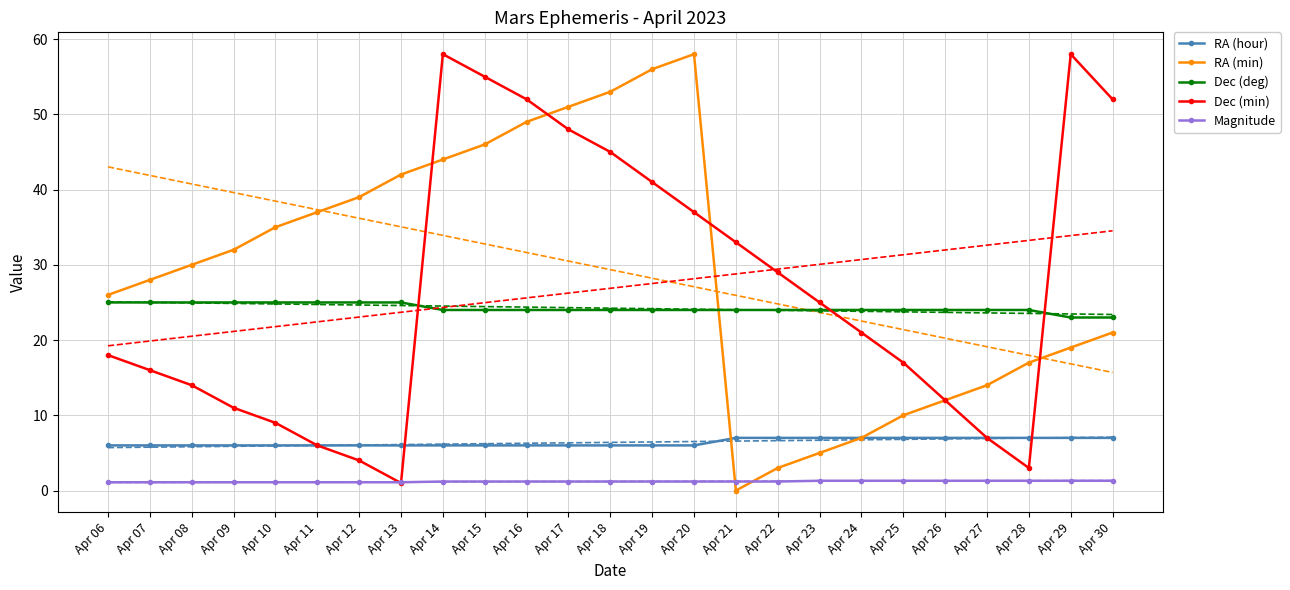

Reading left to right, list all the values displayed in this chart.

RA (hour): 6.0	6.0	6.0	6.0	6.0	6.0	6.0	6.0	6.0	6.0	6.0	6.0	6.0	6.0	6.0	7.0	7.0	7.0	7.0	7.0	7.0	7.0	7.0	7.0	7.0
RA (min): 26.0	28.0	30.0	32.0	35.0	37.0	39.0	42.0	44.0	46.0	49.0	51.0	53.0	56.0	58.0	0.0	3.0	5.0	7.0	10.0	12.0	14.0	17.0	19.0	21.0
Dec (deg): 25.0	25.0	25.0	25.0	25.0	25.0	25.0	25.0	24.0	24.0	24.0	24.0	24.0	24.0	24.0	24.0	24.0	24.0	24.0	24.0	24.0	24.0	24.0	23.0	23.0
Dec (min): 18.0	16.0	14.0	11.0	9.0	6.0	4.0	1.0	58.0	55.0	52.0	48.0	45.0	41.0	37.0	33.0	29.0	25.0	21.0	17.0	12.0	7.0	3.0	58.0	52.0
Magnitude: 1.1	1.1	1.1	1.1	1.1	1.1	1.1	1.1	1.2	1.2	1.2	1.2	1.2	1.2	1.2	1.2	1.2	1.3	1.3	1.3	1.3	1.3	1.3	1.3	1.3